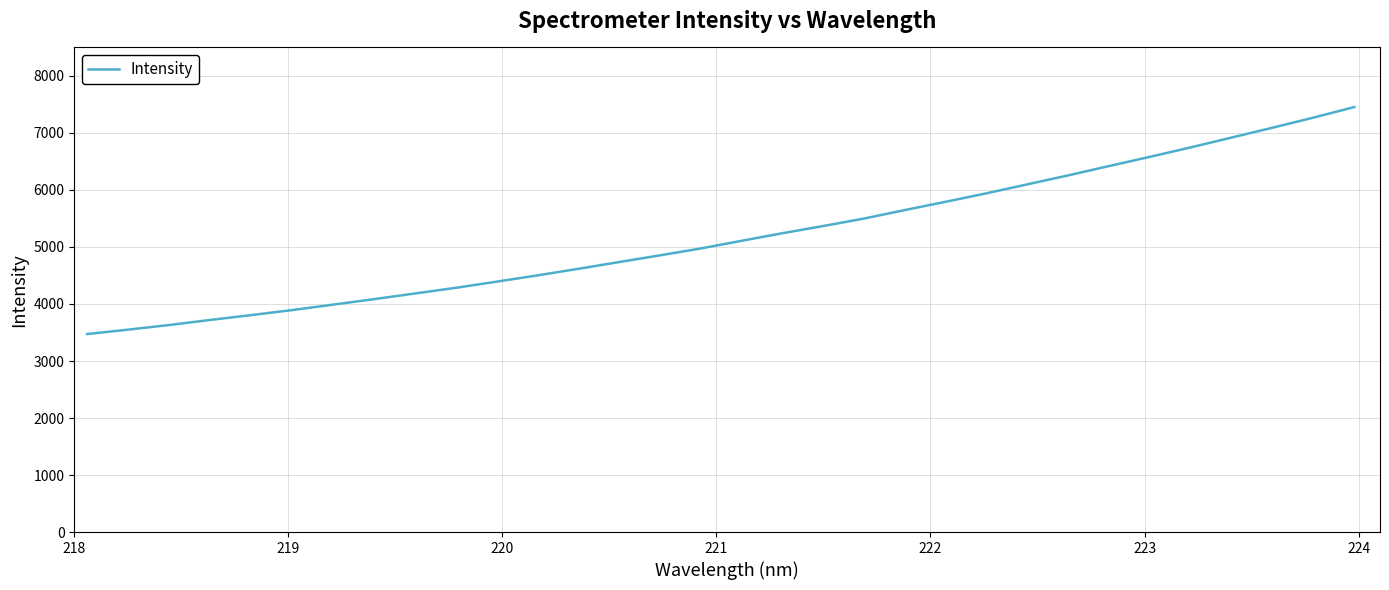

What is the greatest value displayed?

7454.6